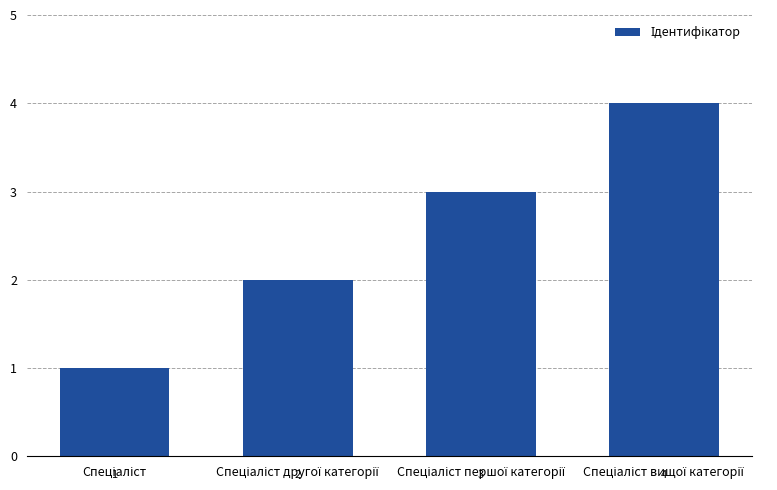

What is the value of the 3rd bar from the left?

3